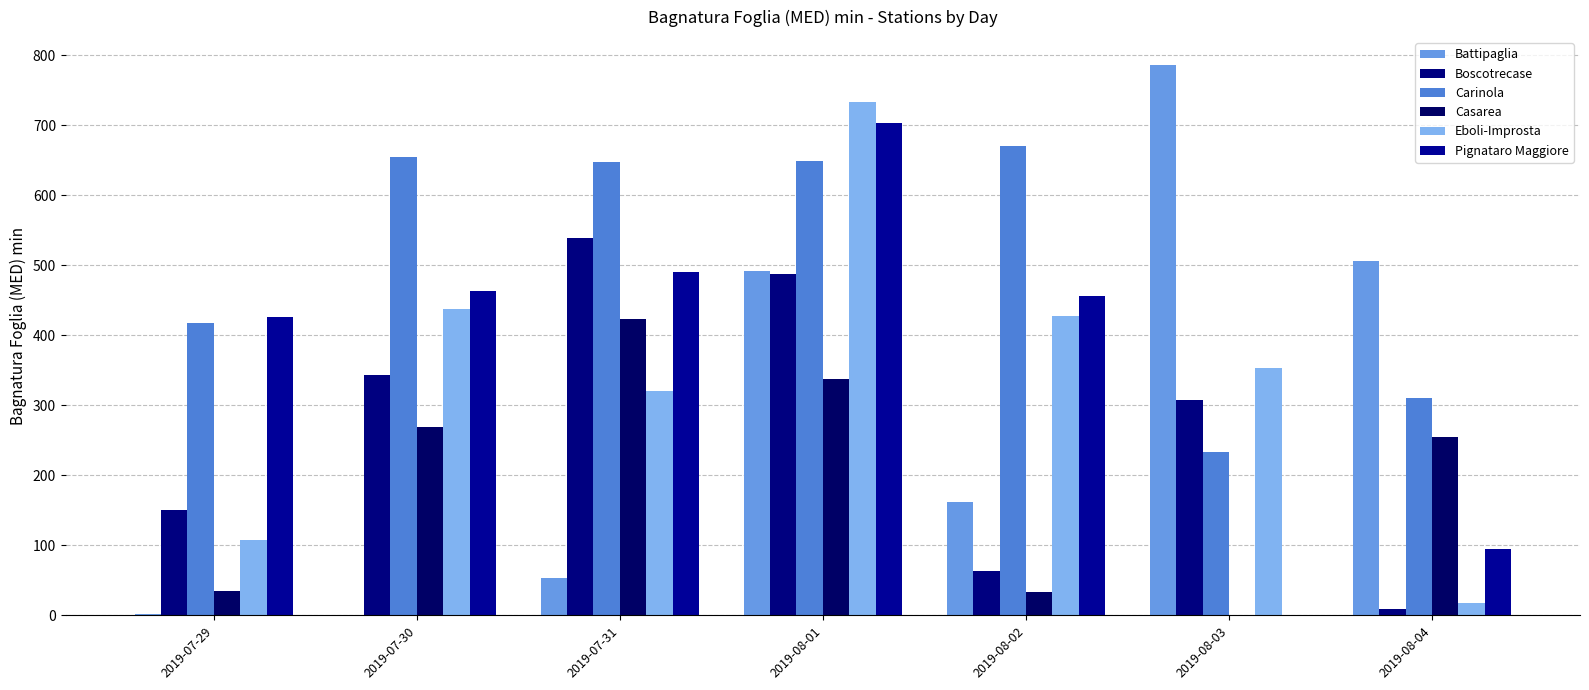

Reading left to right, list all the values displayed in this chart.

Battipaglia: 2.2	0.0	53.5	491.7	162.0	786.3	506.6
Boscotrecase: 150.6	342.7	539.0	487.3	62.9	306.8	9.7
Carinola: 417.5	653.9	647.9	648.6	669.6	233.3	310.8
Casarea: 34.2	269.3	422.7	337.2	33.6	0.0	255.0
Eboli-Improsta: 107.0	437.0	321.0	733.0	427.0	353.0	17.0
Pignataro Maggiore: 426.6	462.5	490.8	703.2	456.1	0.0	94.8